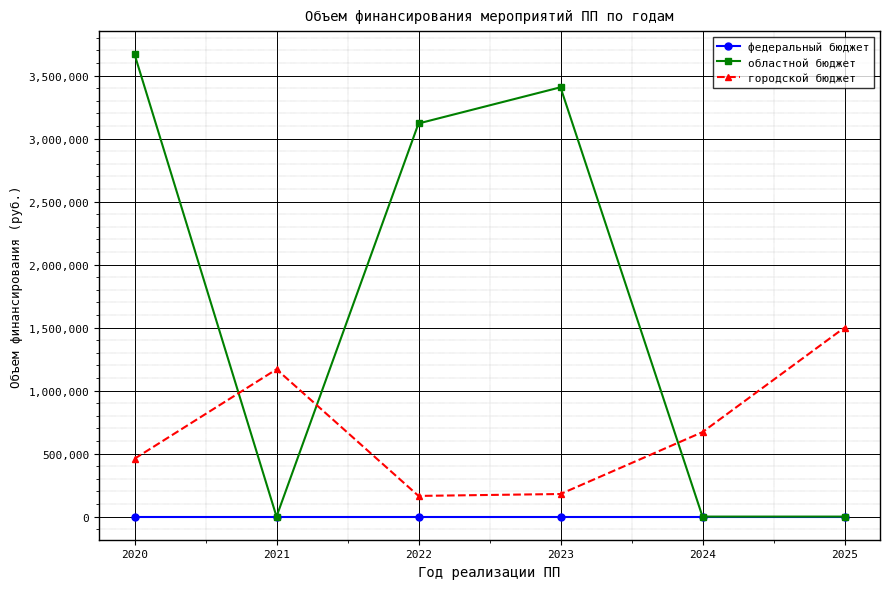

List the series in order of their overall mean, lowest first.

федеральный бюджет, городской бюджет, областной бюджет